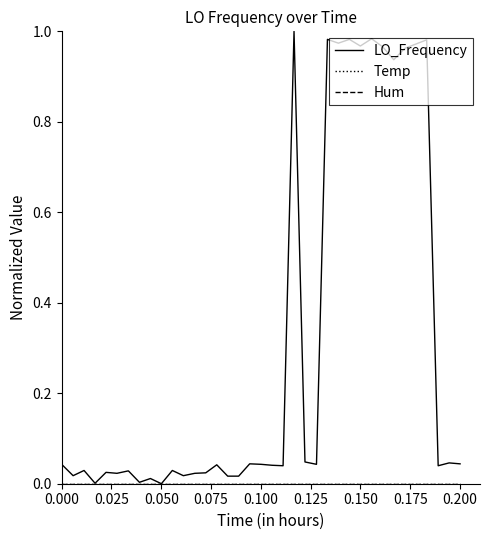

At how many categories does at least one series exceed 0?

39